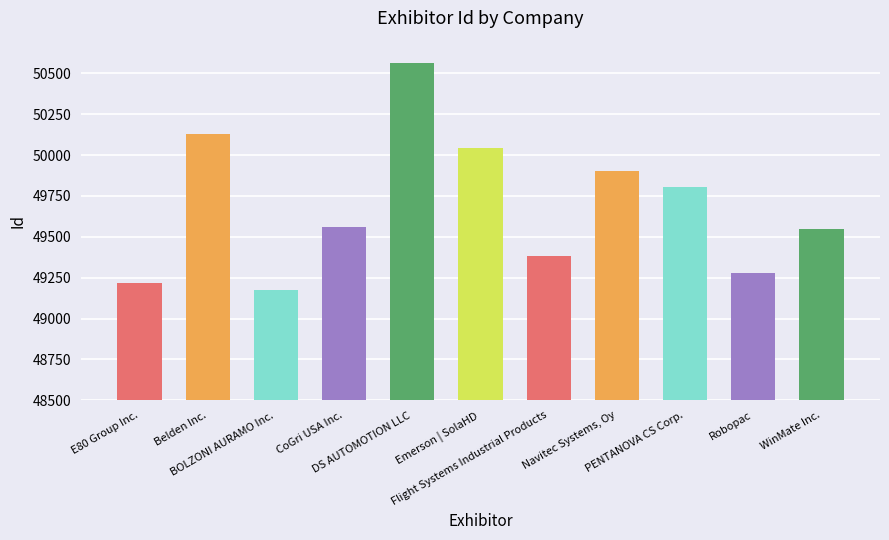

What is the average value?

49691